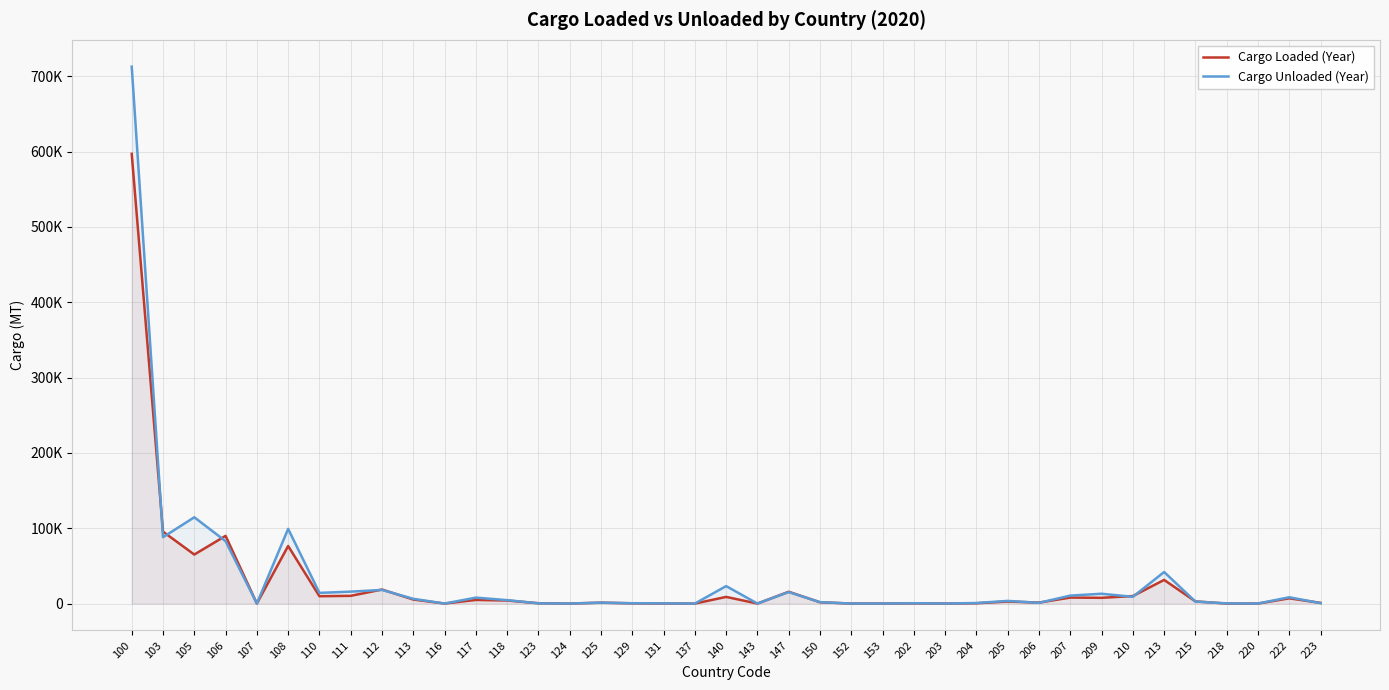

List the series in order of their peak value, lowest first.

Cargo Loaded (Year), Cargo Unloaded (Year)